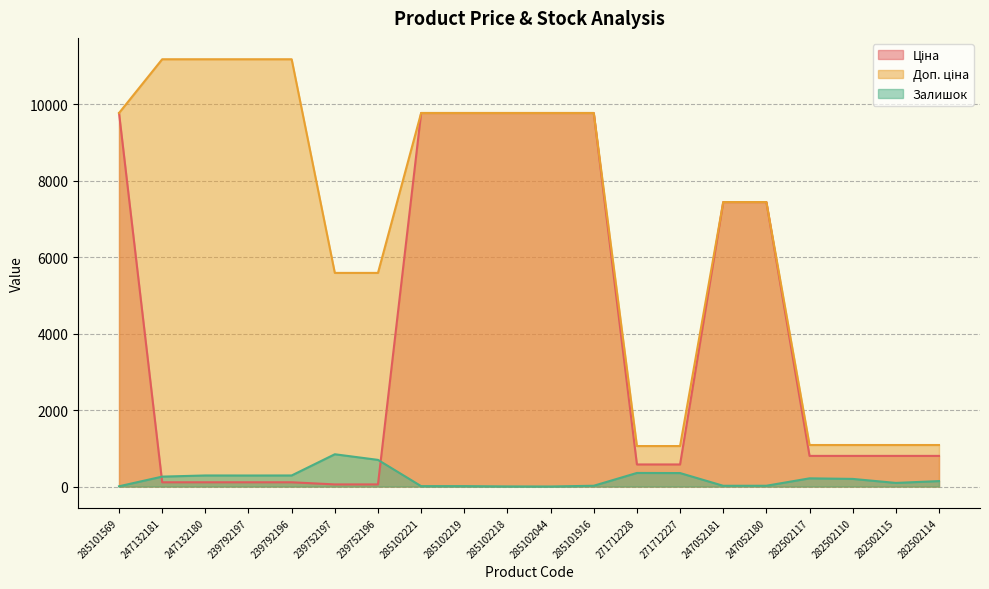

At how many categories does at least one series exceed 6733?

12